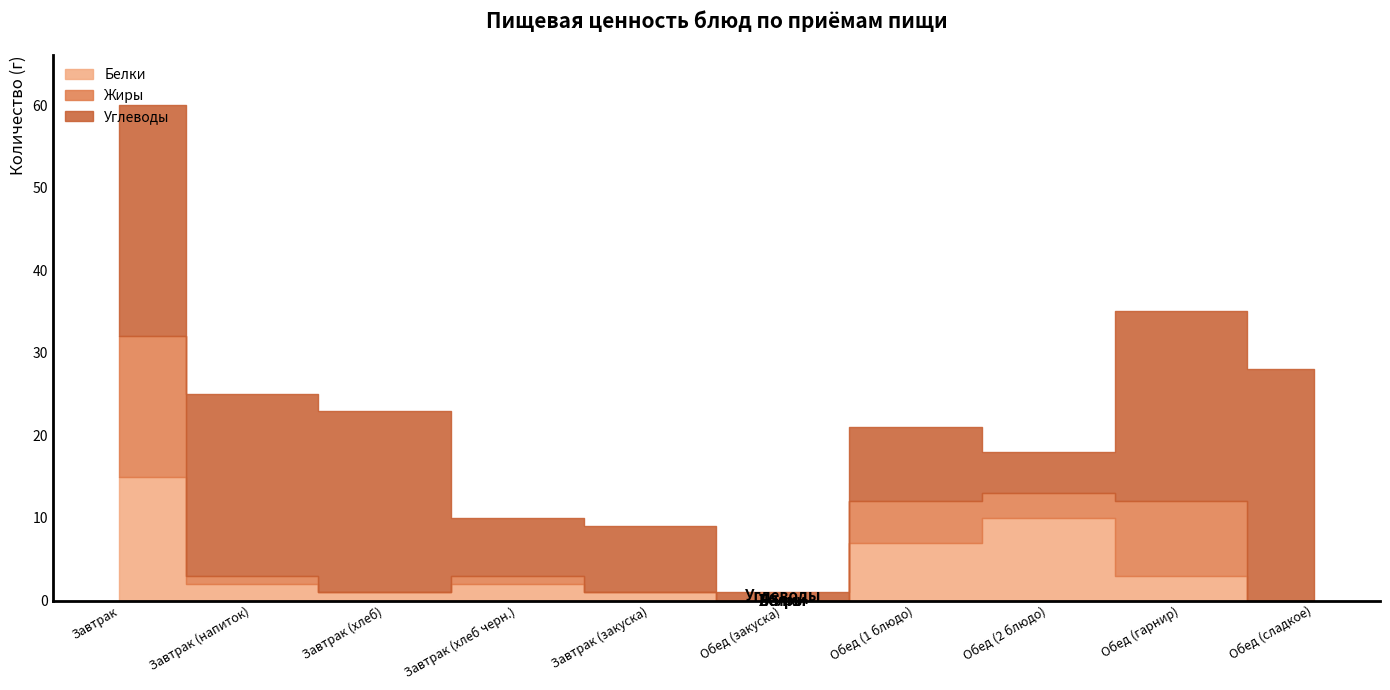

Reading left to right, what are all the values shown in this chart?

Белки: Завтрак=15	Завтрак (напиток)=2	Завтрак (хлеб)=1	Завтрак (хлеб черн.)=2	Завтрак (закуска)=1	Обед (закуска)=0	Обед (1 блюдо)=7	Обед (2 блюдо)=10	Обед (гарнир)=3	Обед (сладкое)=0
Жиры: Завтрак=17	Завтрак (напиток)=1	Завтрак (хлеб)=0	Завтрак (хлеб черн.)=1	Завтрак (закуска)=0	Обед (закуска)=0	Обед (1 блюдо)=5	Обед (2 блюдо)=3	Обед (гарнир)=9	Обед (сладкое)=0
Углеводы: Завтрак=28	Завтрак (напиток)=22	Завтрак (хлеб)=22	Завтрак (хлеб черн.)=7	Завтрак (закуска)=8	Обед (закуска)=1	Обед (1 блюдо)=9	Обед (2 блюдо)=5	Обед (гарнир)=23	Обед (сладкое)=28